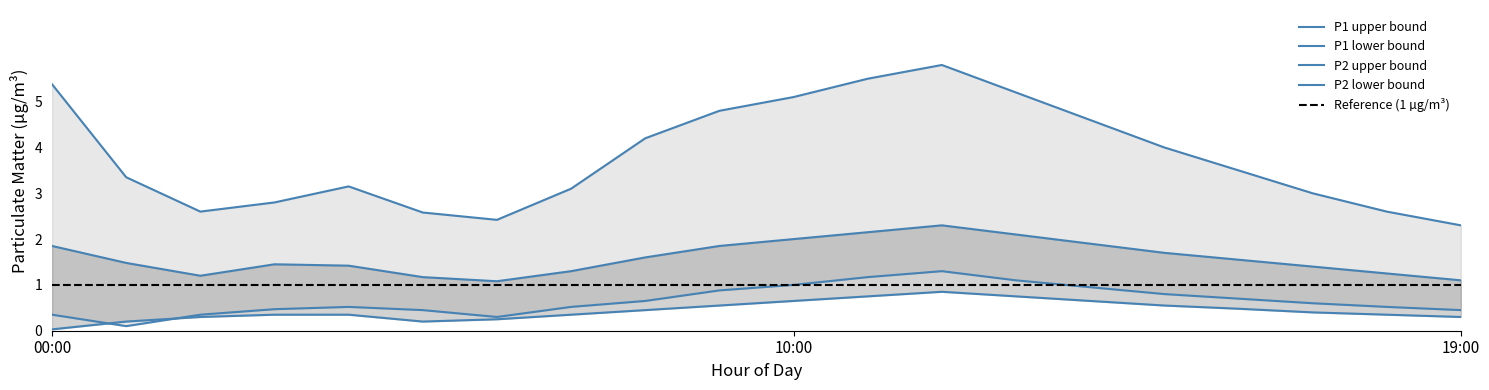

Reading left to right, extract all data points from this chart.

P1_upper: 00:00=5.4	01:00=3.4	02:00=2.6	03:00=2.8	04:00=3.1	05:00=2.6	06:00=2.4	07:00=3.1	08:00=4.2	09:00=4.8	10:00=5.1	11:00=5.5	12:00=5.8	13:00=5.2	14:00=4.6	15:00=4.0	16:00=3.5	17:00=3.0	18:00=2.6	19:00=2.3
P1_lower: 00:00=0.3	01:00=0.1	02:00=0.3	03:00=0.5	04:00=0.5	05:00=0.5	06:00=0.3	07:00=0.5	08:00=0.7	09:00=0.9	10:00=1.0	11:00=1.2	12:00=1.3	13:00=1.1	14:00=0.9	15:00=0.8	16:00=0.7	17:00=0.6	18:00=0.5	19:00=0.5
P2_mean: 00:00=1.9	01:00=1.5	02:00=1.2	03:00=1.4	04:00=1.4	05:00=1.2	06:00=1.1	07:00=1.3	08:00=1.6	09:00=1.9	10:00=2.0	11:00=2.1	12:00=2.3	13:00=2.1	14:00=1.9	15:00=1.7	16:00=1.6	17:00=1.4	18:00=1.2	19:00=1.1
P2_lower: 00:00=0.0	01:00=0.2	02:00=0.3	03:00=0.3	04:00=0.3	05:00=0.2	06:00=0.2	07:00=0.3	08:00=0.5	09:00=0.6	10:00=0.7	11:00=0.8	12:00=0.8	13:00=0.8	14:00=0.7	15:00=0.6	16:00=0.5	17:00=0.4	18:00=0.3	19:00=0.3